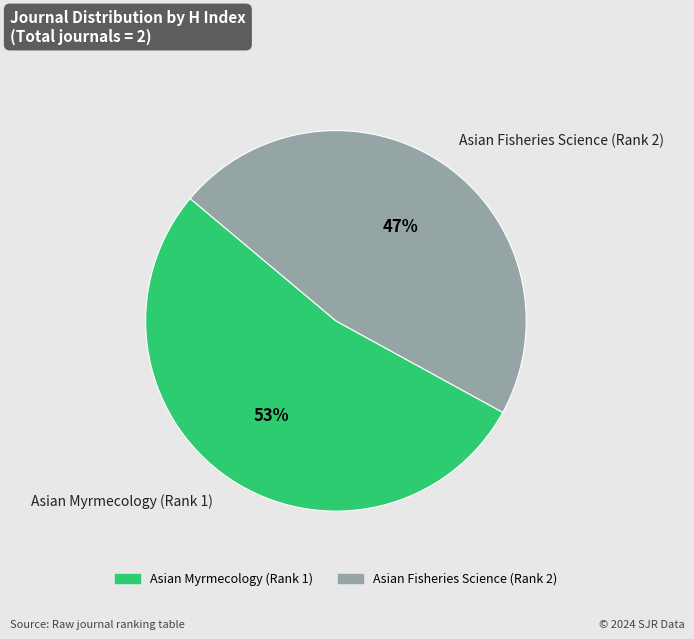

How many segments does this pie chart have?

2